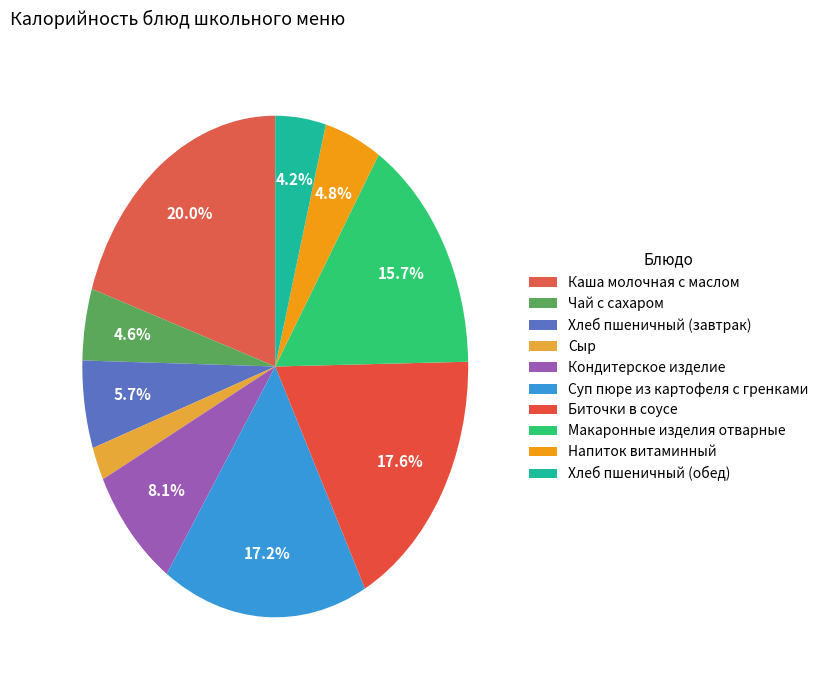

How many segments does this pie chart have?

10